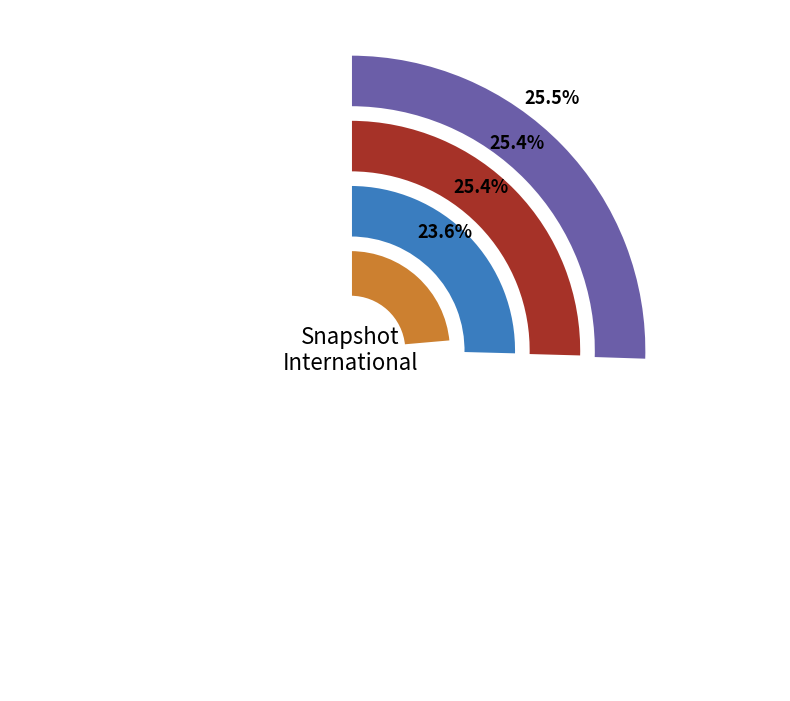

Do 2010-07-26 and 2012-07-13 together represent more than half of the pie?

No